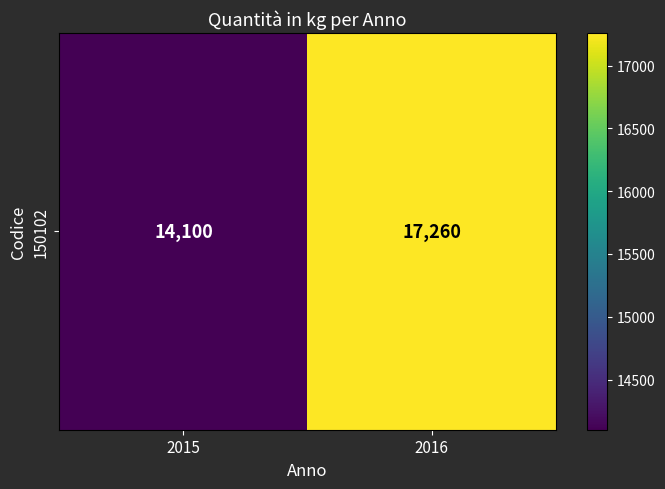

Reading right to left, list all the values displayed in this chart.

17260	14100